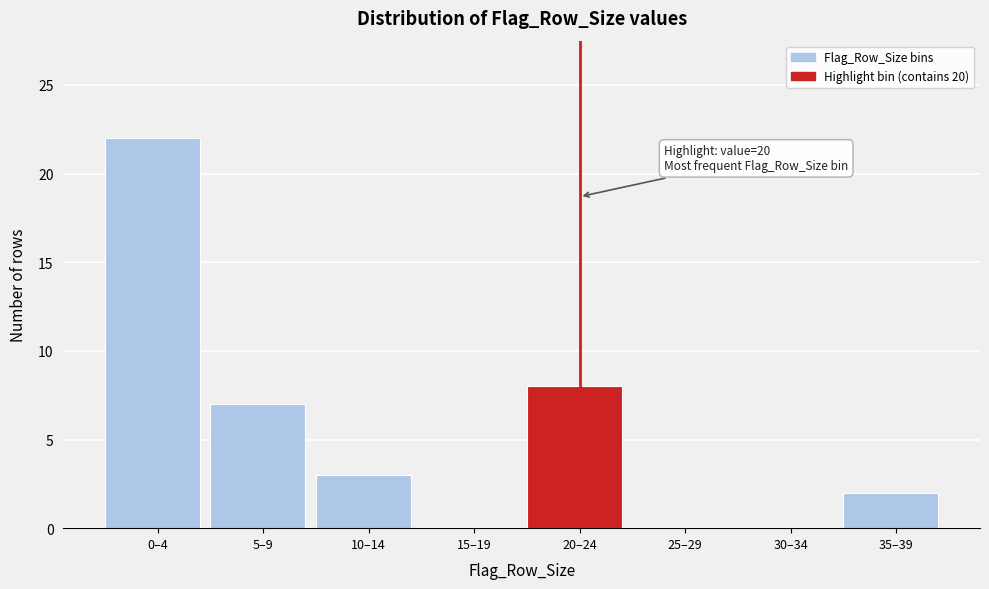

Reading left to right, extract all data points from this chart.

0–4=22	5–9=7	10–14=3	15–19=0	20–24=8	25–29=0	30–34=0	35–39=2